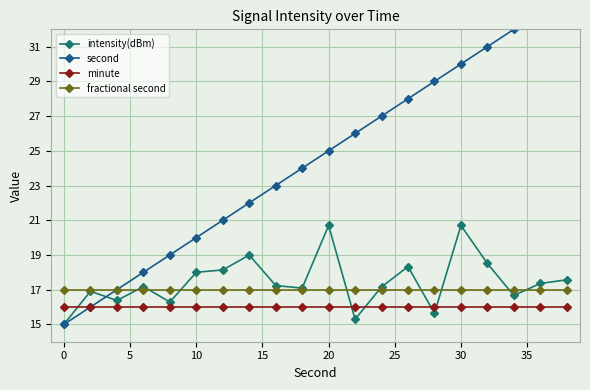

At how many categories does at least one series exceed 26?

8